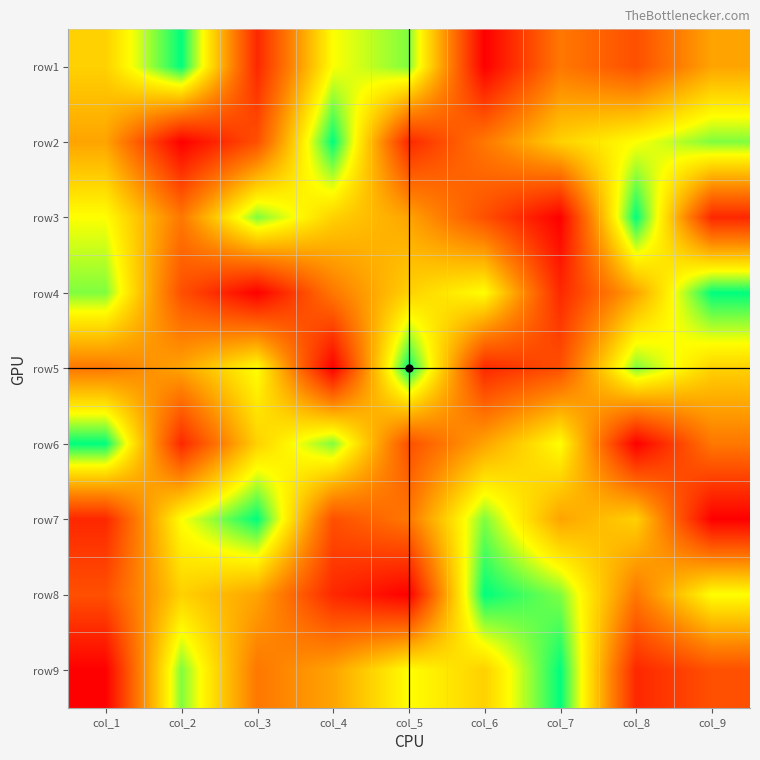

What is the smallest value displayed?

1